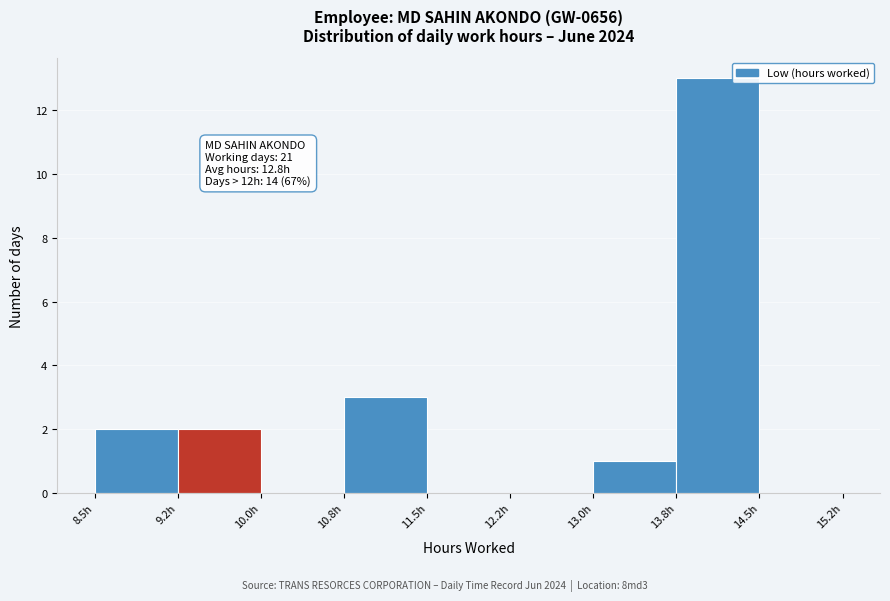

Over which range of the x-axis is the bar tallest?

13.75 to 14.50